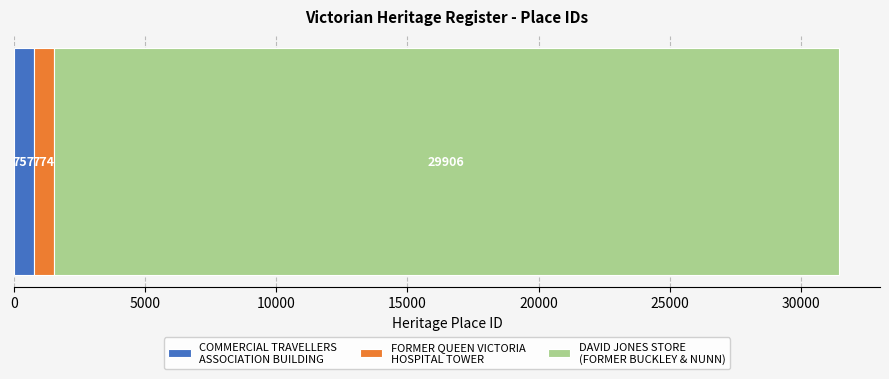

How many distinct data groups are displayed?

3